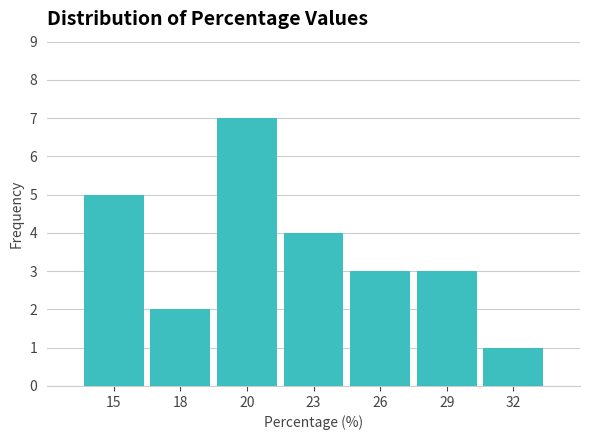

Reading left to right, what are all the values shown in this chart?

5	2	7	4	3	3	1